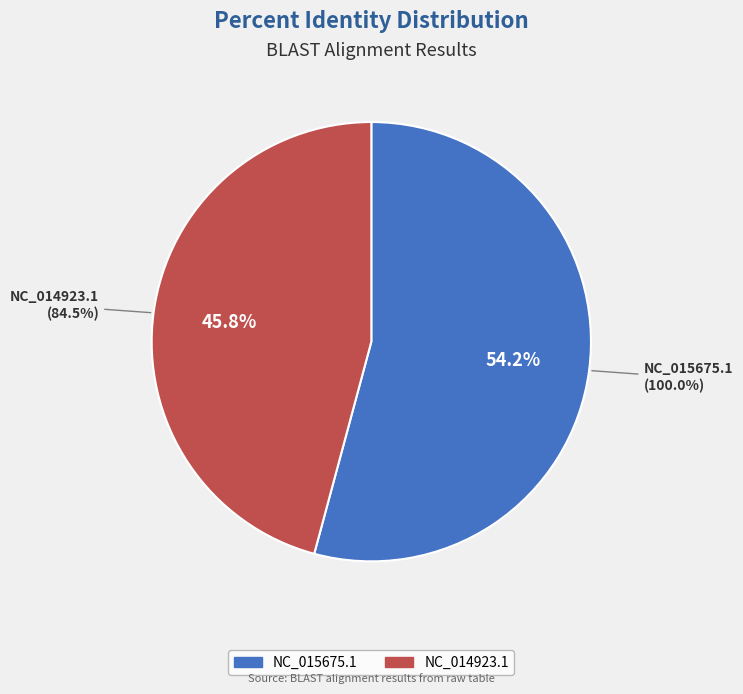

True or false: NC_015675.1 accounts for 54% of the total.

True